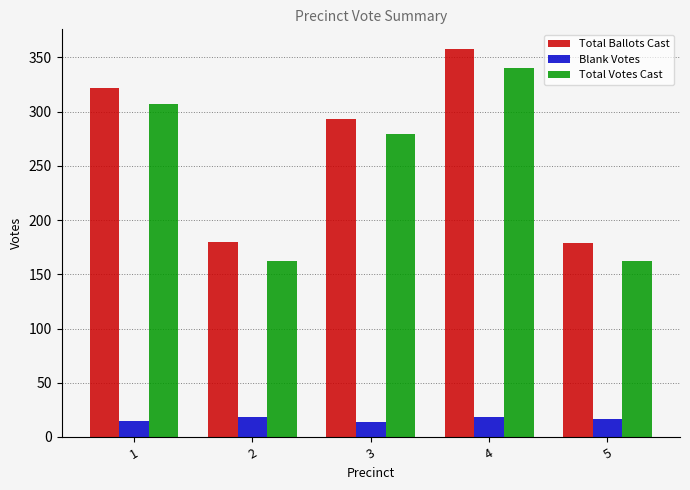

Count the Blank Votes values in the range 15 to 18.

4